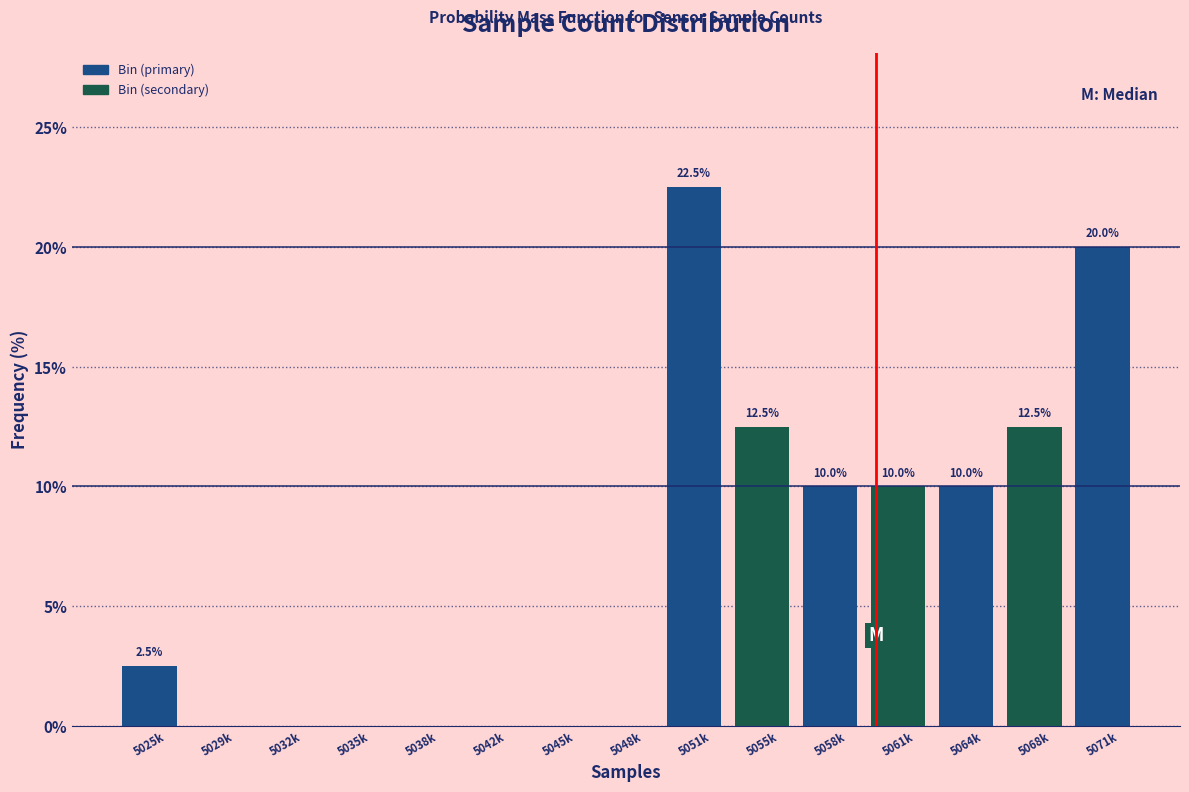

Reading right to left, what are all the values shown in this chart?

5071k=20.0	5068k=12.5	5064k=10.0	5061k=10.0	5058k=10.0	5055k=12.5	5051k=22.5	5048k=0.0	5045k=0.0	5042k=0.0	5038k=0.0	5035k=0.0	5032k=0.0	5029k=0.0	5025k=2.5